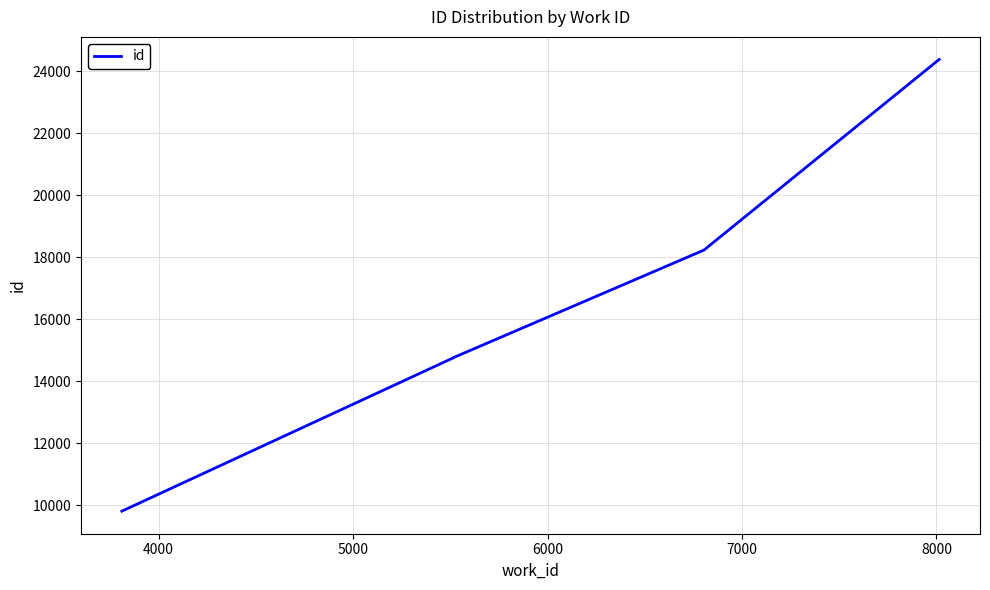

What is the maximum value shown in the chart?

24376